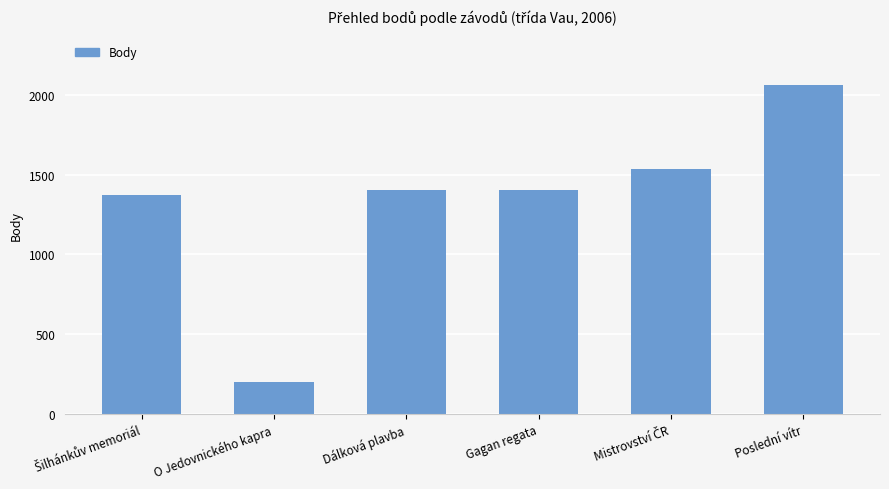

Reading left to right, extract all data points from this chart.

1376	202	1406	1406	1535	2064